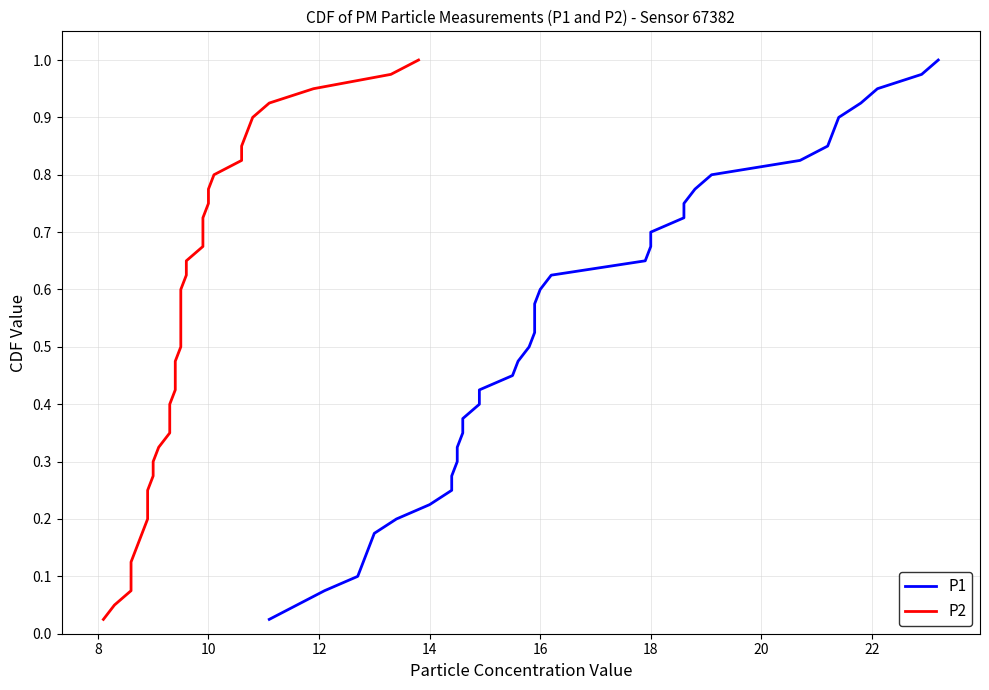

How many categories are shown in the chart?

40